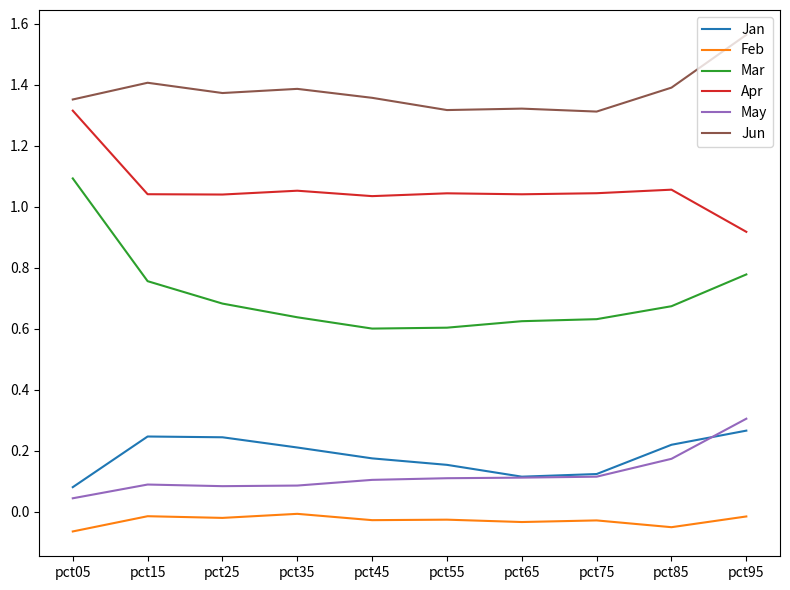

What is the total value across all series at pct85?

3.5